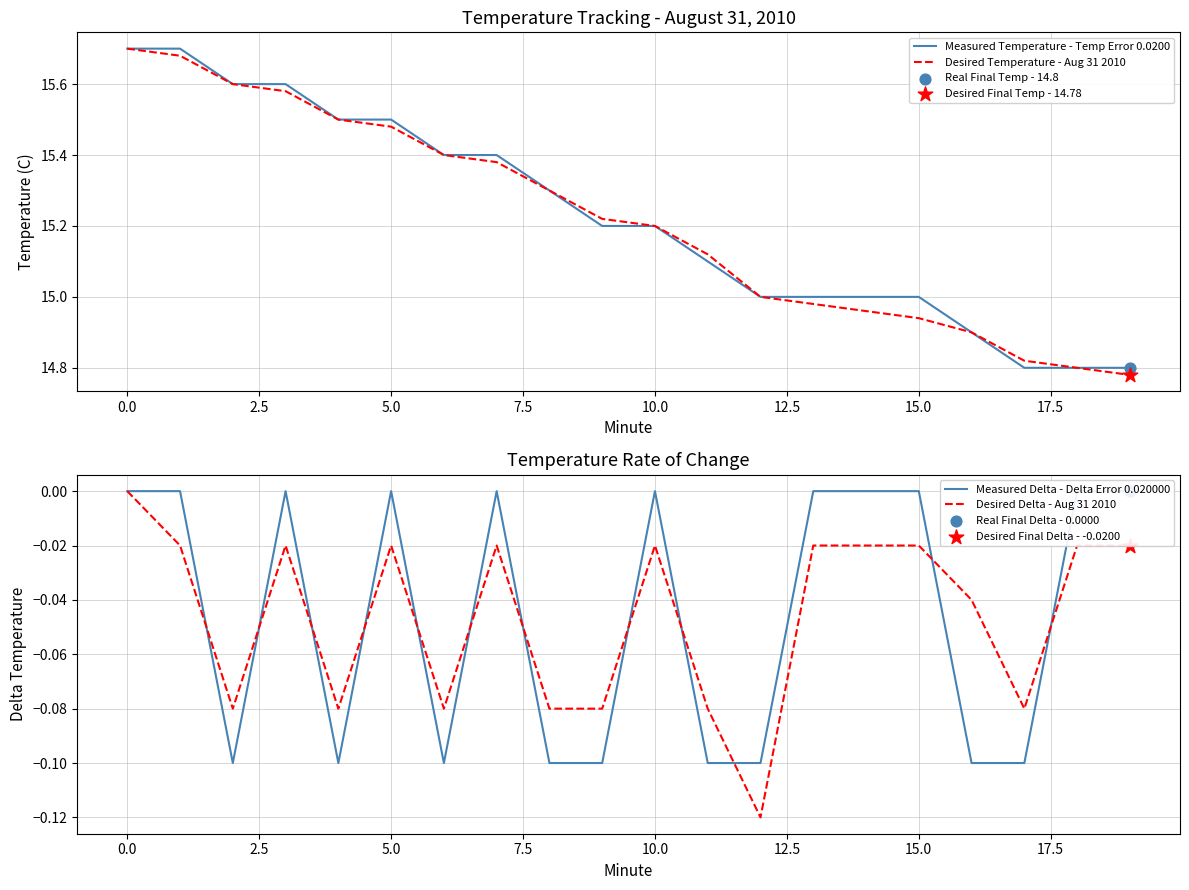

Which series contains the lowest Y value?

Desired Delta - Aug 31 2010